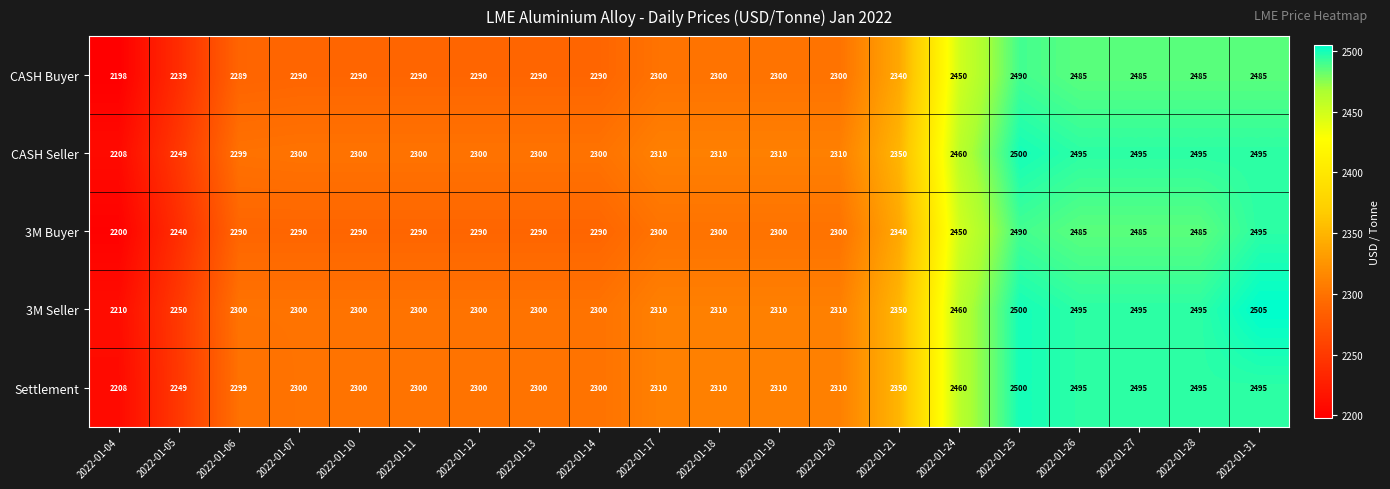

How many series are shown in this chart?

5